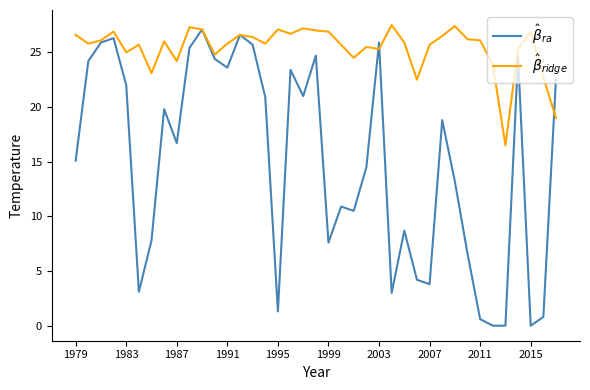

What is the greatest value displayed?

27.5